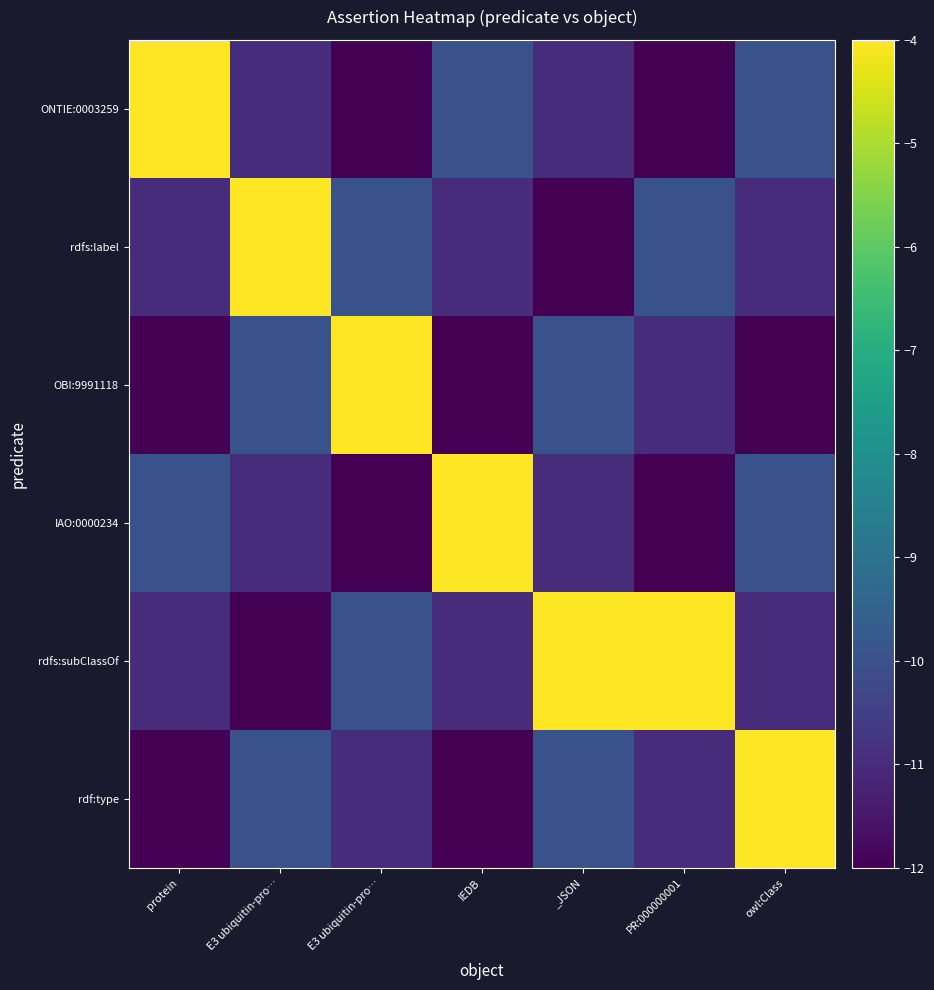

Rank the series by their maximum value, from lowest to highest.

ONTIE:0003259, rdfs:label, OBI:9991118, IAO:0000234, rdfs:subClassOf, rdf:type